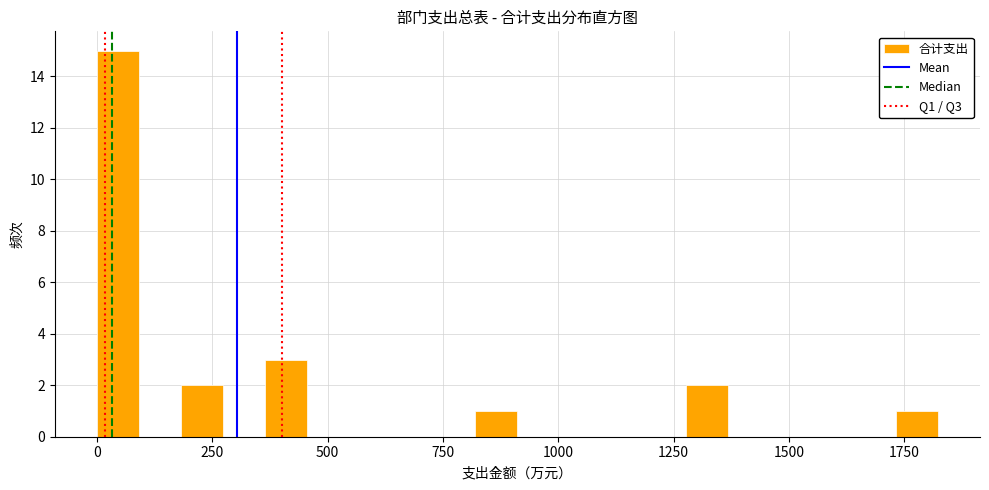

Read against the x-axis, roughly where is the centre of the tallest bar?

50